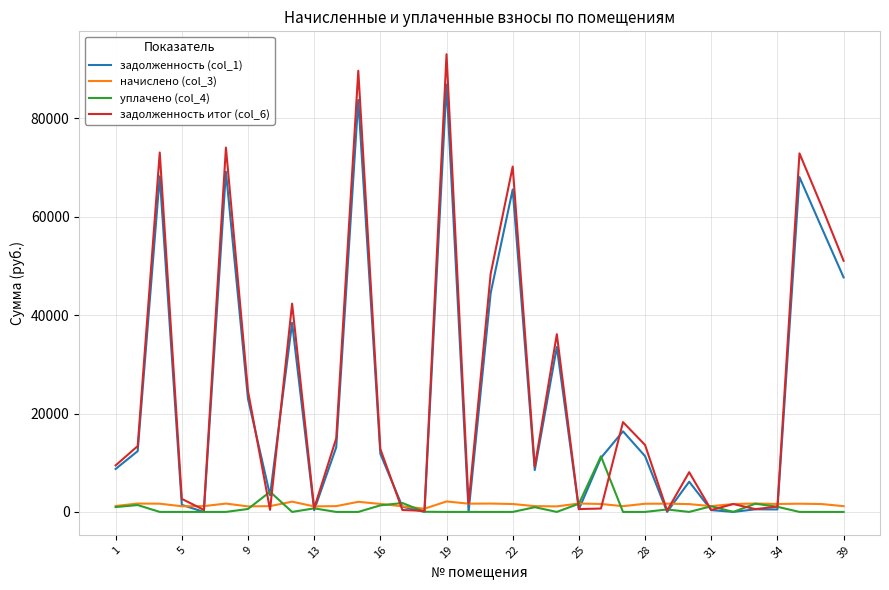

Rank the series by their maximum value, from highest to lowest.

задолженность итог (col_6), задолженность (col_1), уплачено (col_4), начислено (col_3)